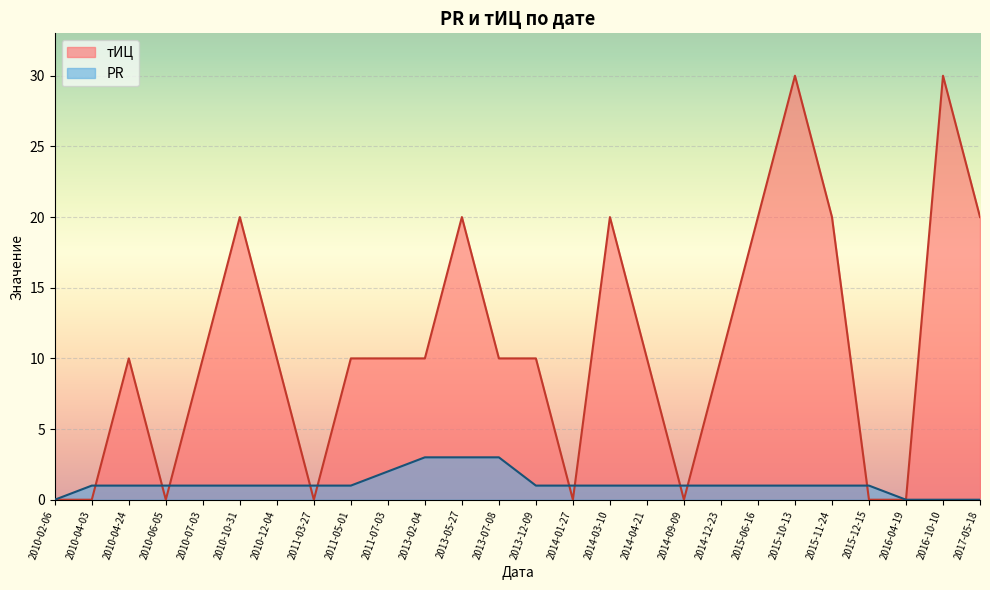

Which series changed the most between 2013-02-04 and 2013-05-27?

тИЦ